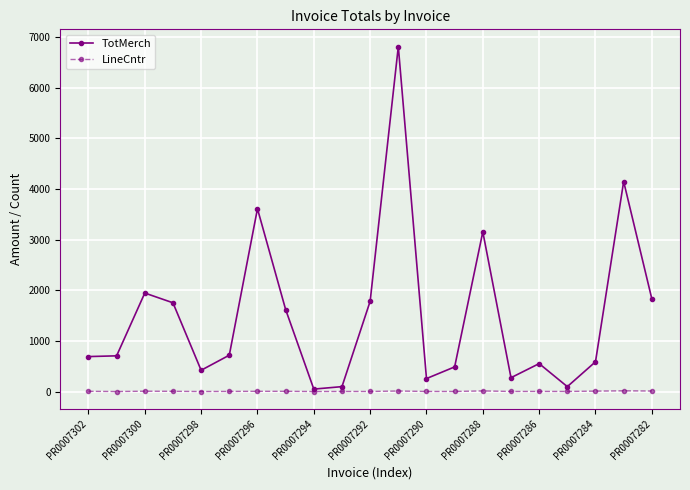

In TotMerch, how many points are higher than both neighbors (excluding endpoints)?

6